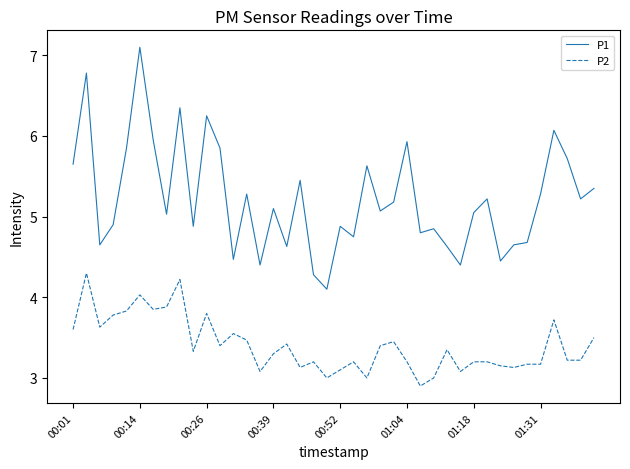

Which series has the widest spread of values?

P1